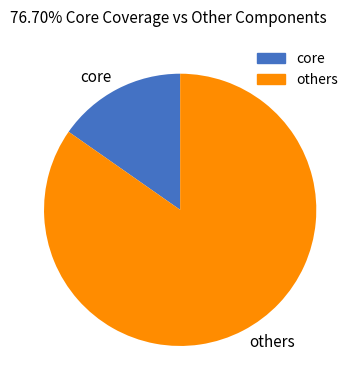

Approximately how many times larger is the value at others compared to core?

5.5